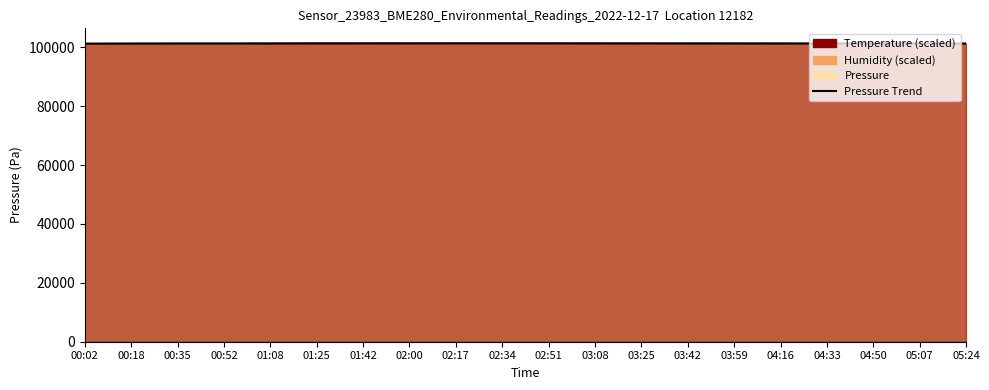

What is the sum of the values at 02:17 and 02:51?

202692.0